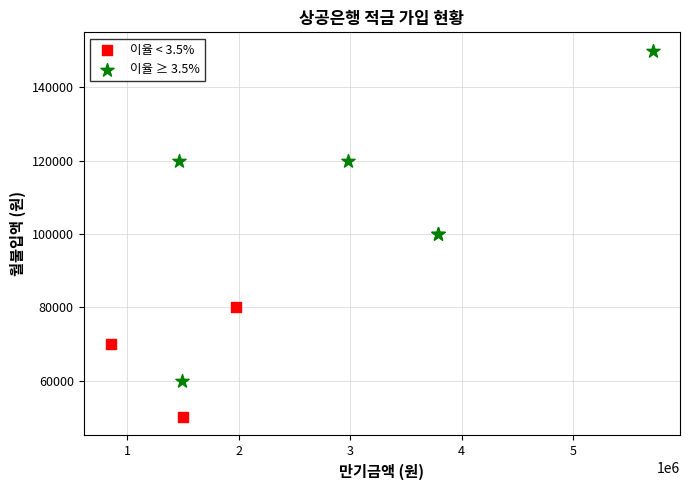

Which series reaches the minimum Y coordinate?

이율 < 3.5%